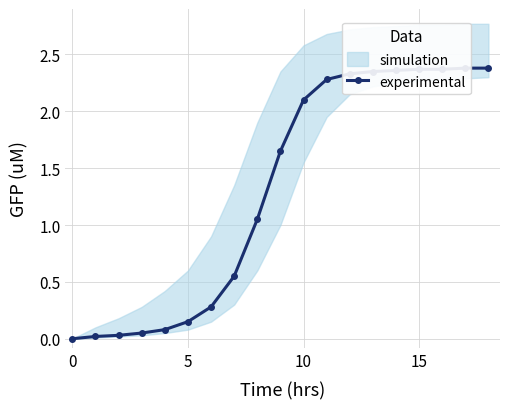

At which label does the data first exceed 1?

8